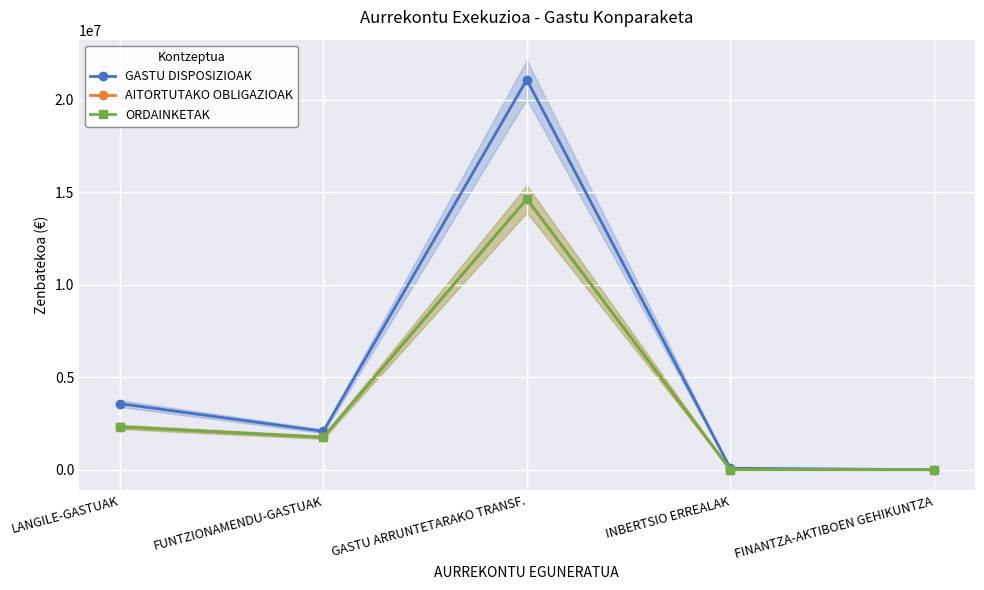

List the series in order of their peak value, highest first.

GASTU DISPOSIZIOAK, AITORTUTAKO OBLIGAZIOAK, ORDAINKETAK